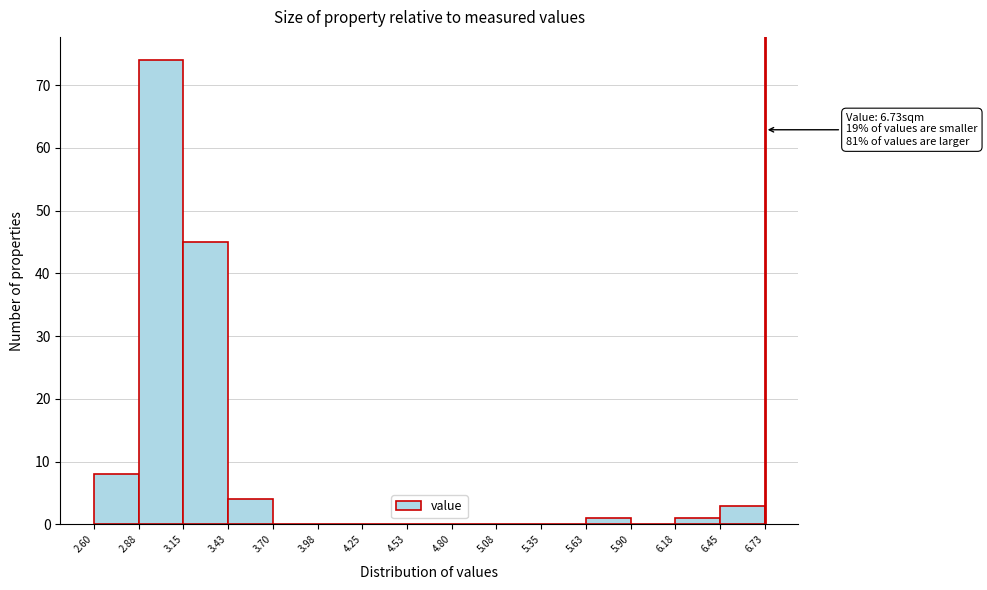

Over which range of the x-axis is the bar tallest?

2.88 to 3.15